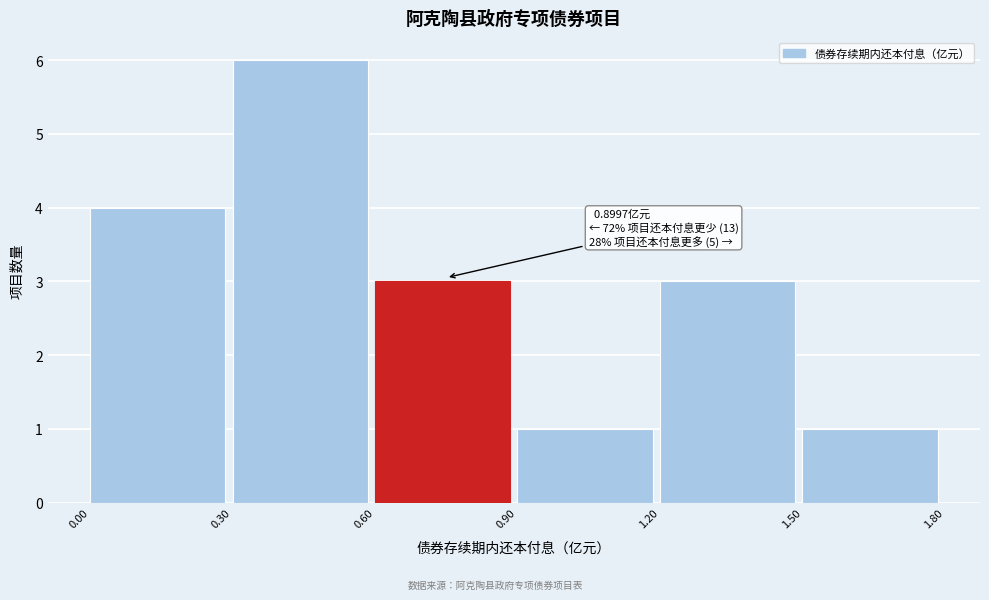

Which range on the x-axis has the tallest bar?

0.30 to 0.60